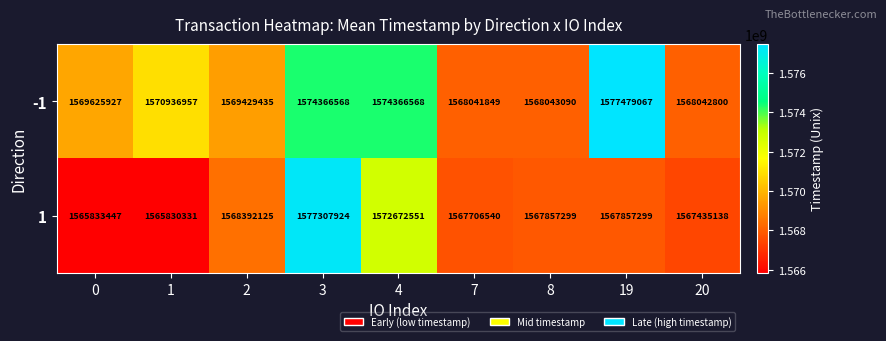

At which category is the sum across all series the highest?

3